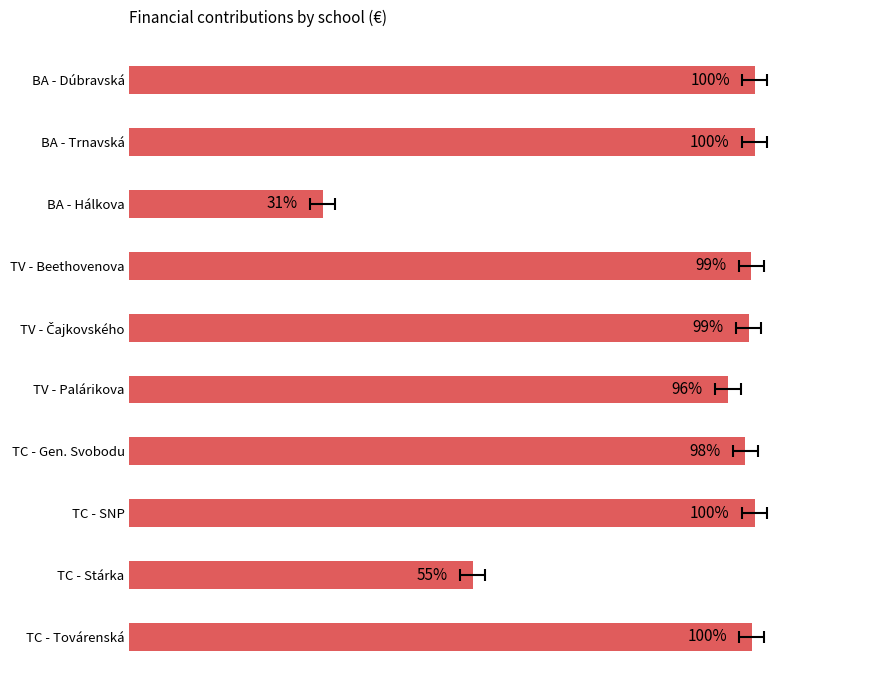

How many categories are shown in the chart?

10